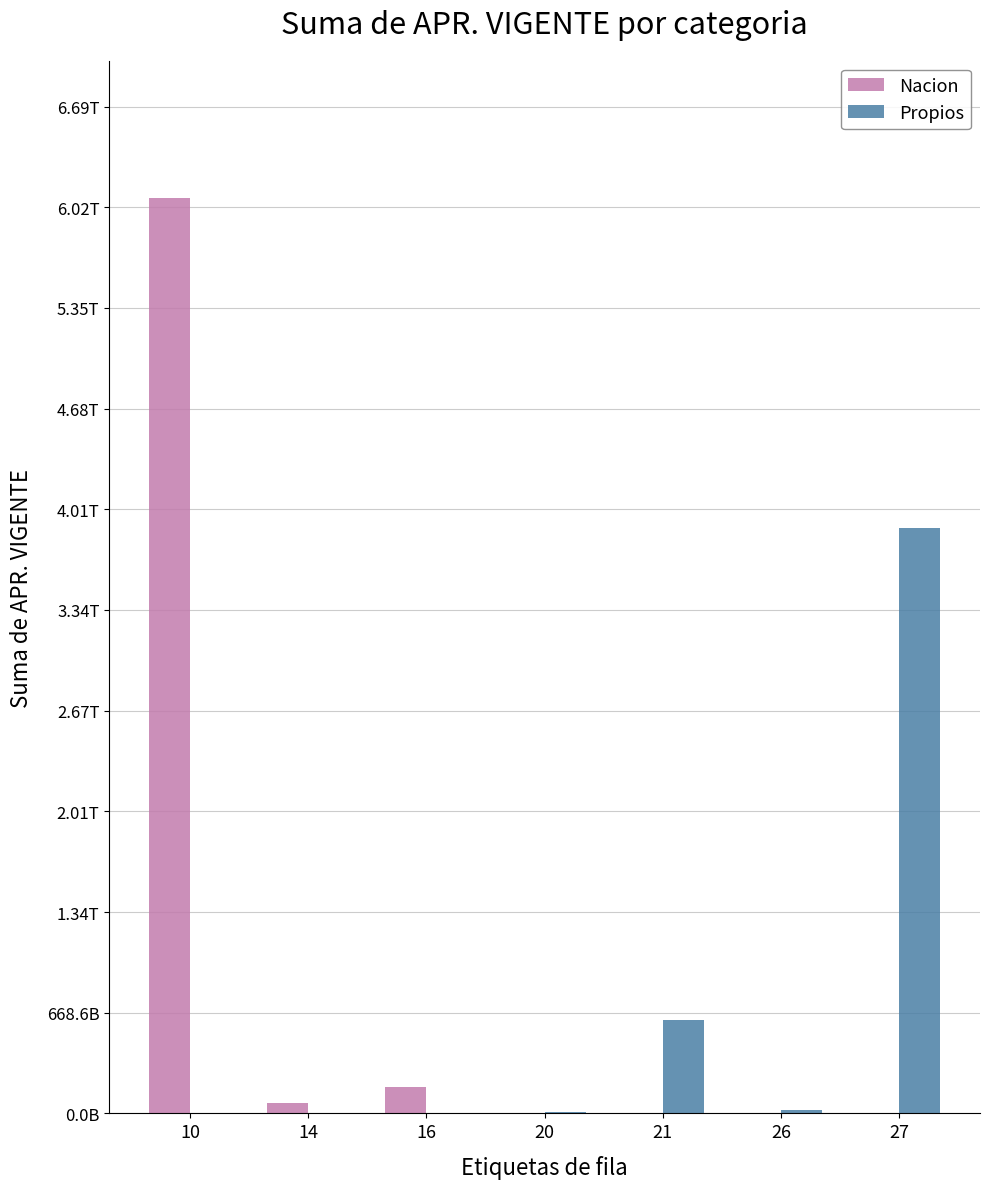

Are the bars grouped side by side (vs. stacked)?

Yes